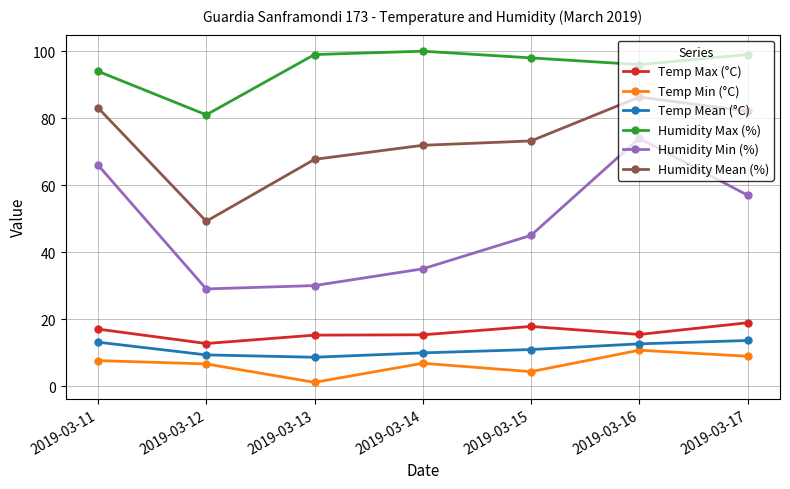

What is the maximum value for Humidity Max (%)?

100.0